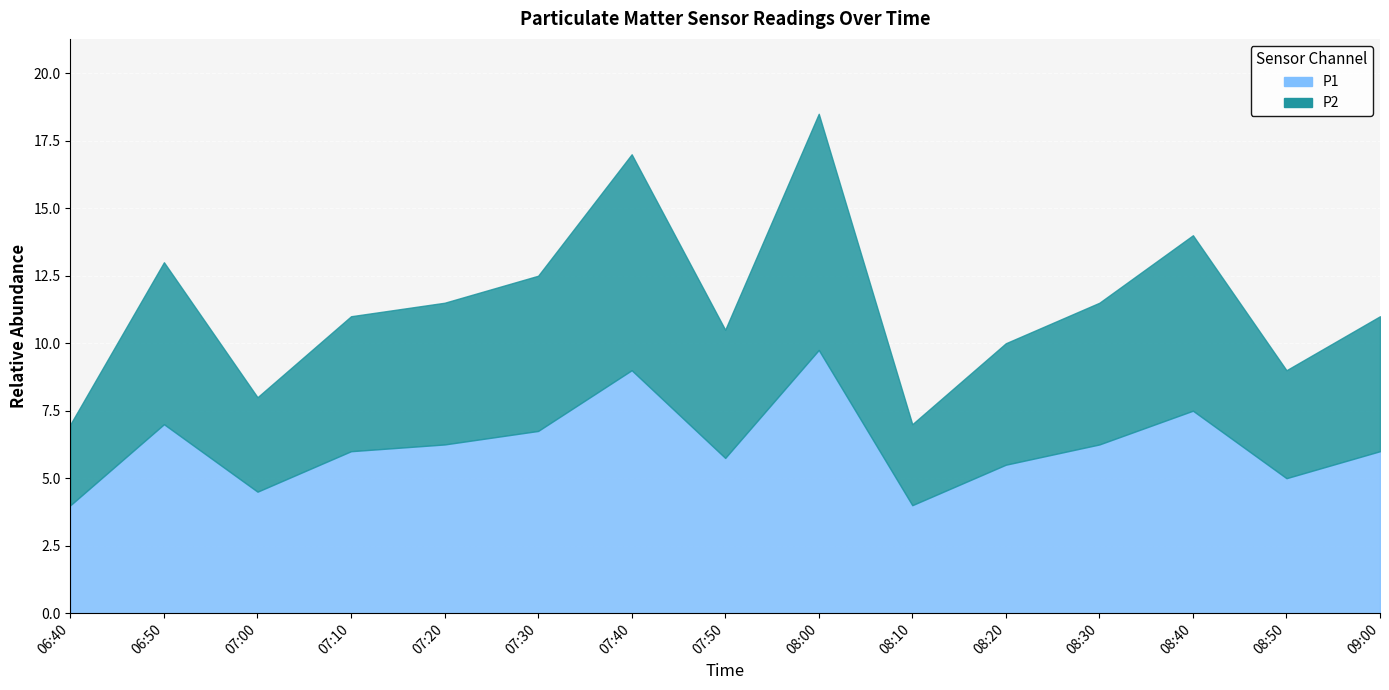

What is the label of the 11th point from the right?

07:20